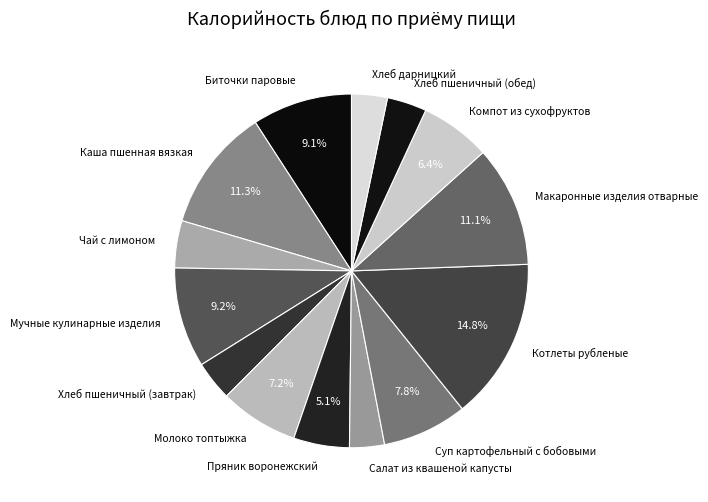

Is there any slice that represents more than half of the pie?

No